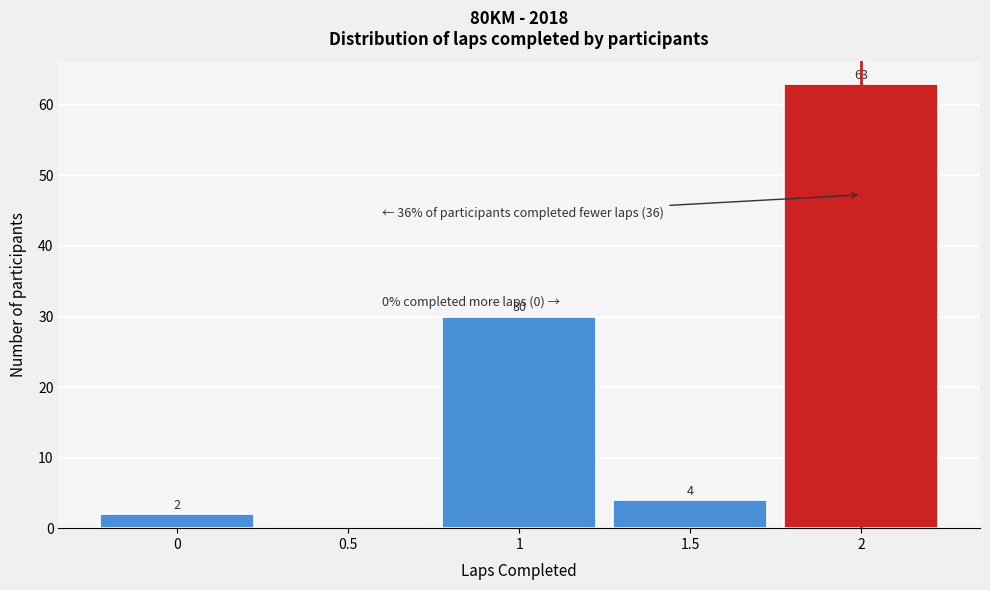

Which range on the x-axis has the tallest bar?

1.75 to 2.25